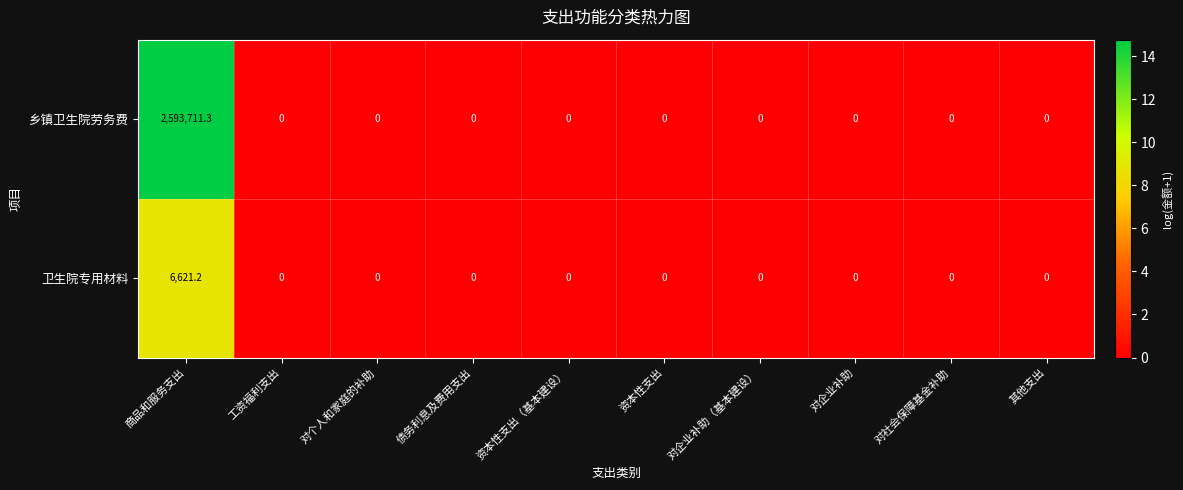

Which series has the largest range (max minus min)?

乡镇卫生院劳务费